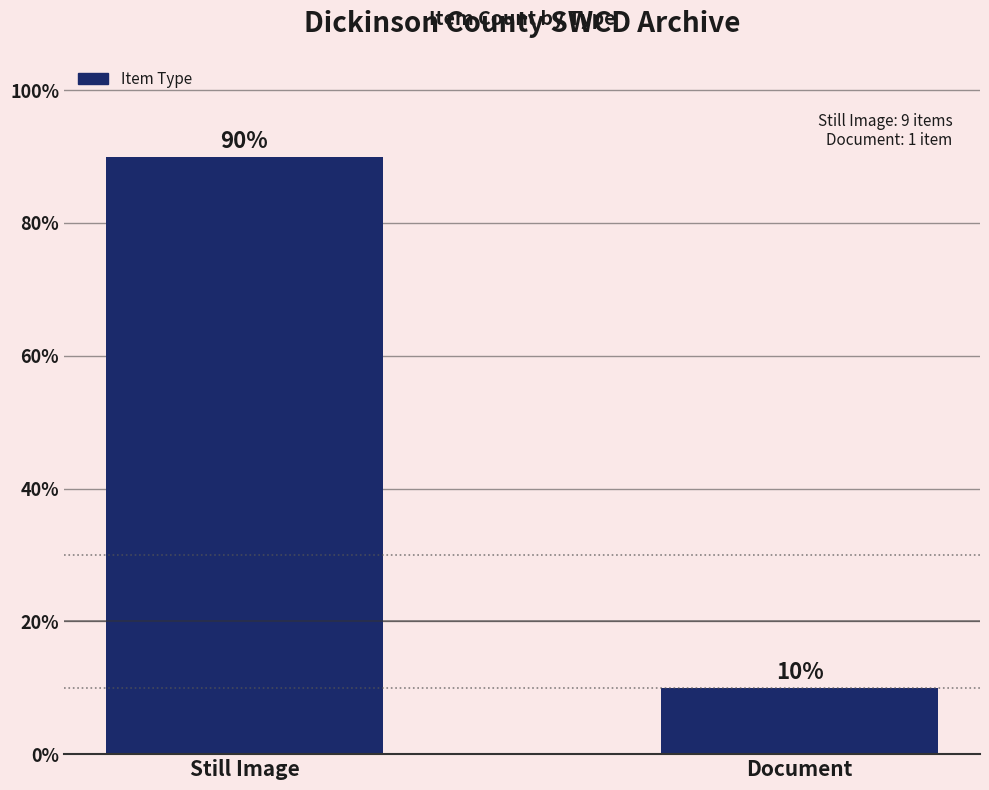

What is the minimum value shown in the chart?

10